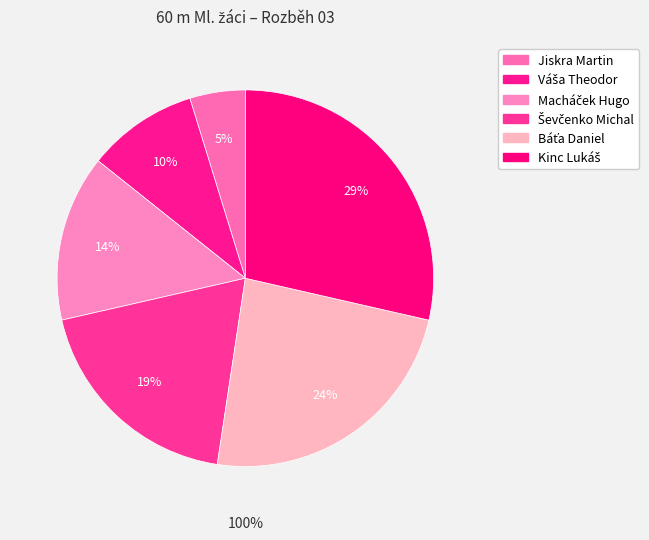

Does Váša Theodor represent more than half of the total?

No